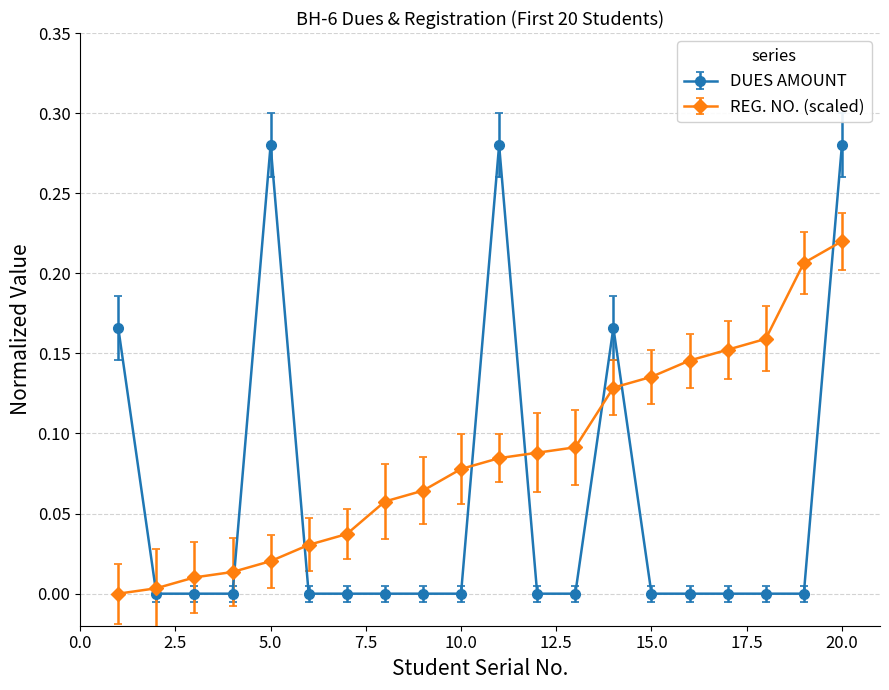

True or false: DUES AMOUNT has more than 0 interior local peaks.

True